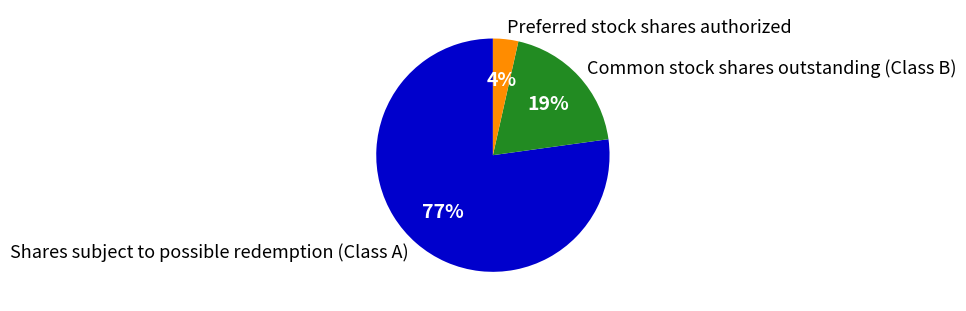

To the nearest percent, what is the difference between the Shares subject to possible redemption (Class A) and Common stock shares outstanding (Class B) slice percentages?

58%